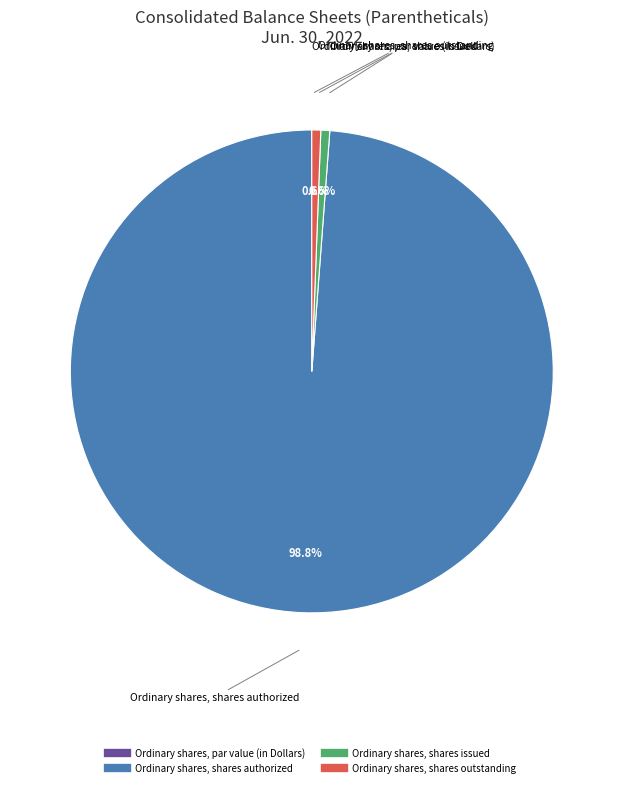

What is the largest slice in the pie chart?

Ordinary shares, shares authorized